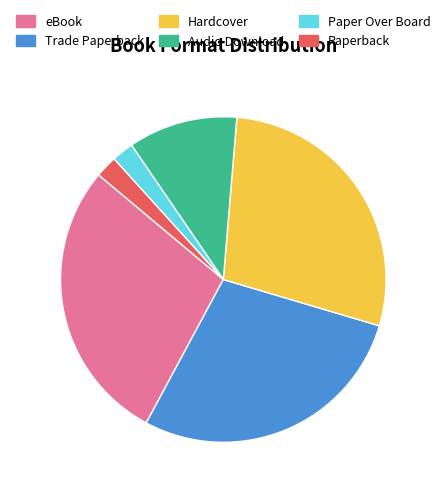

Is the sum of Audio Download and Paper Over Board greater than half?

No